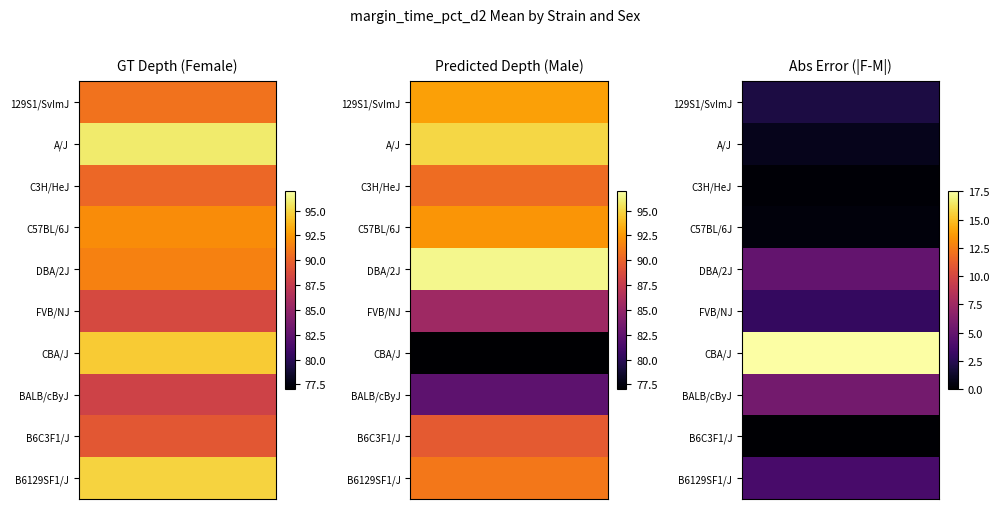

At how many categories does at least one series exceed 4?

10